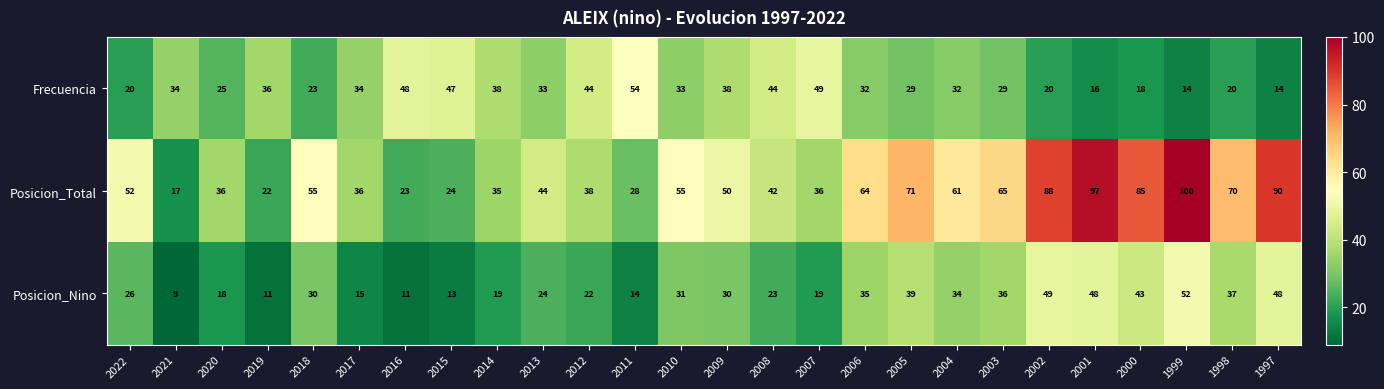

What is the average value of the Posicion_Nino series?

28